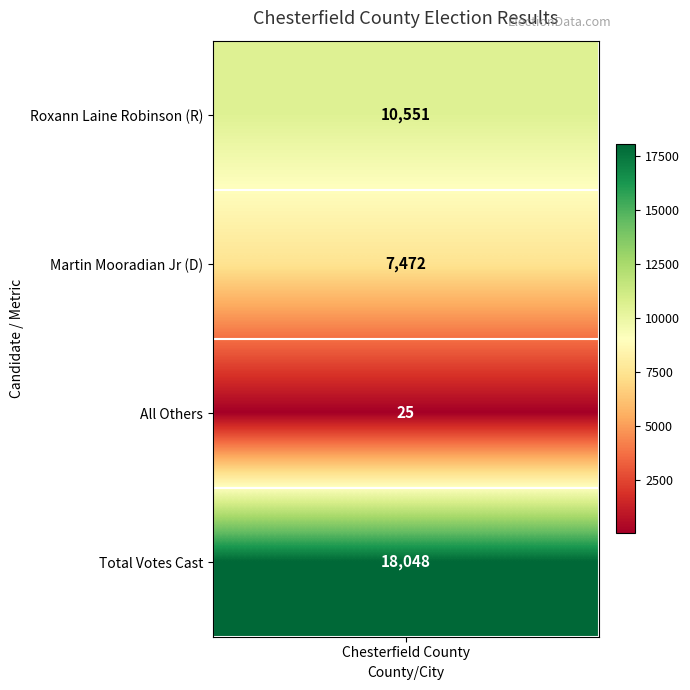

What is the change in value from 1 to 2?

-7447